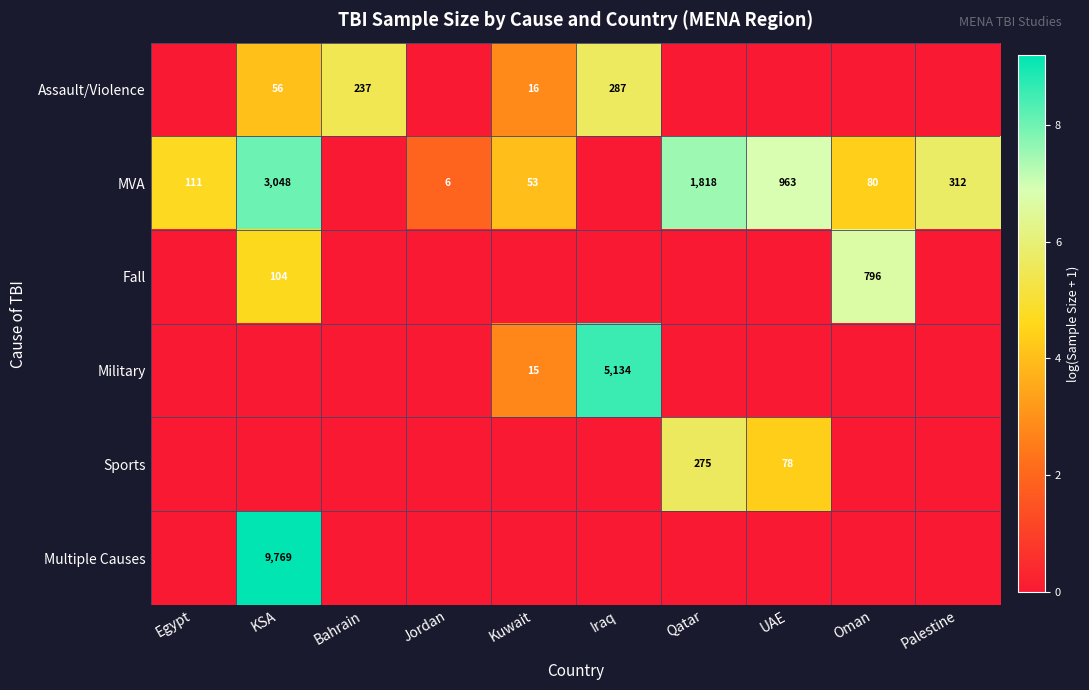

Is it true that MVA equals 111 at Egypt?

True